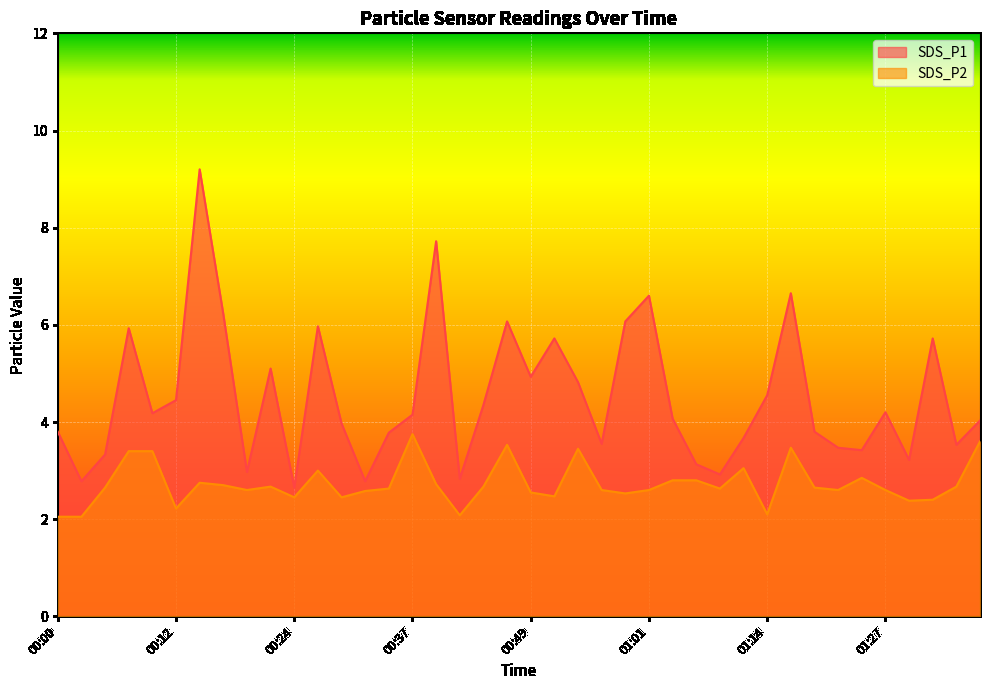

True or false: SDS_P2 and SDS_P1 cross at least once.

False